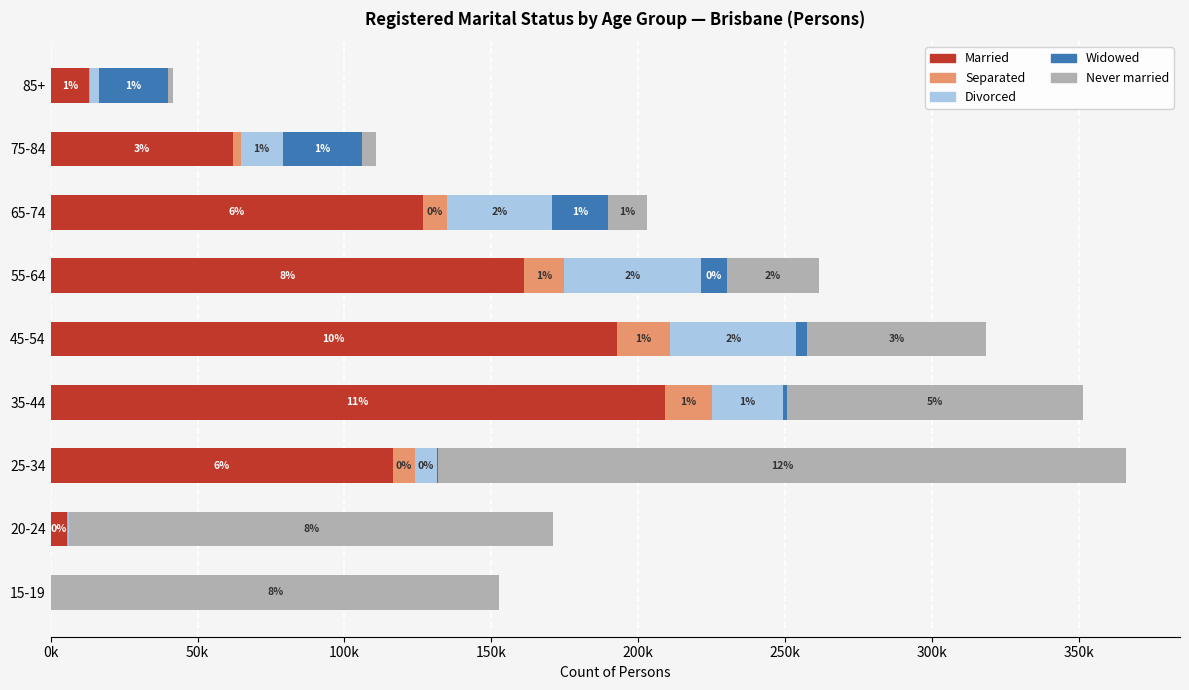

What are all the series names shown in the legend?

Married, Separated, Divorced, Widowed, Never married